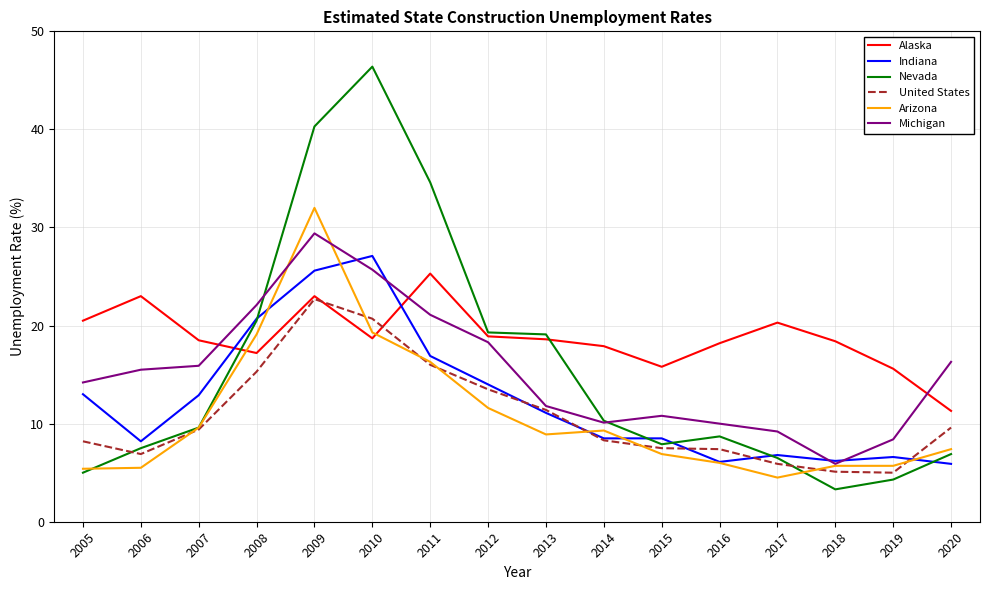

The United States series shows 16.0 at 2011. True or false?

True